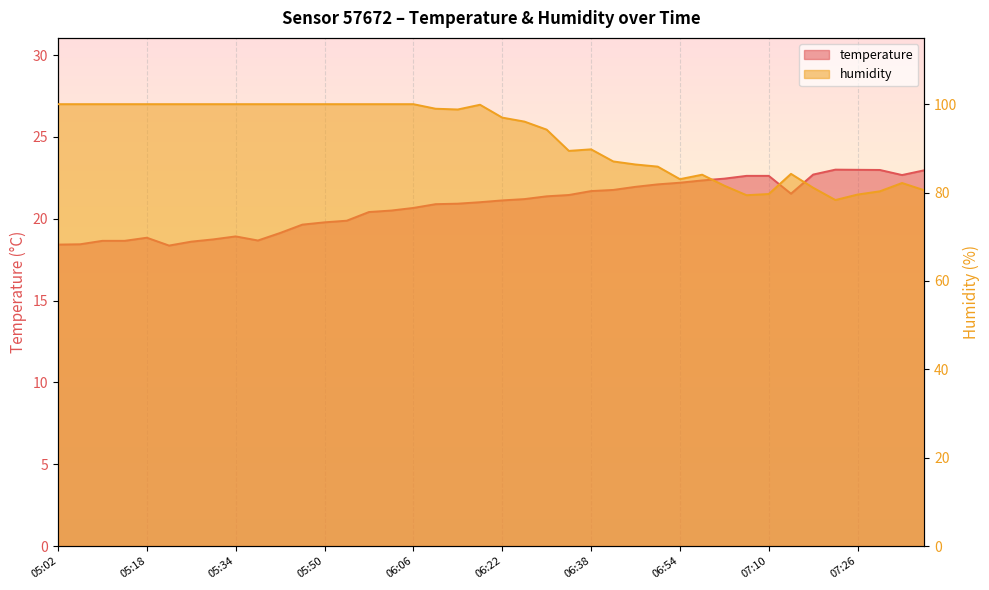

What is the sum of all humidity values?

3697.2